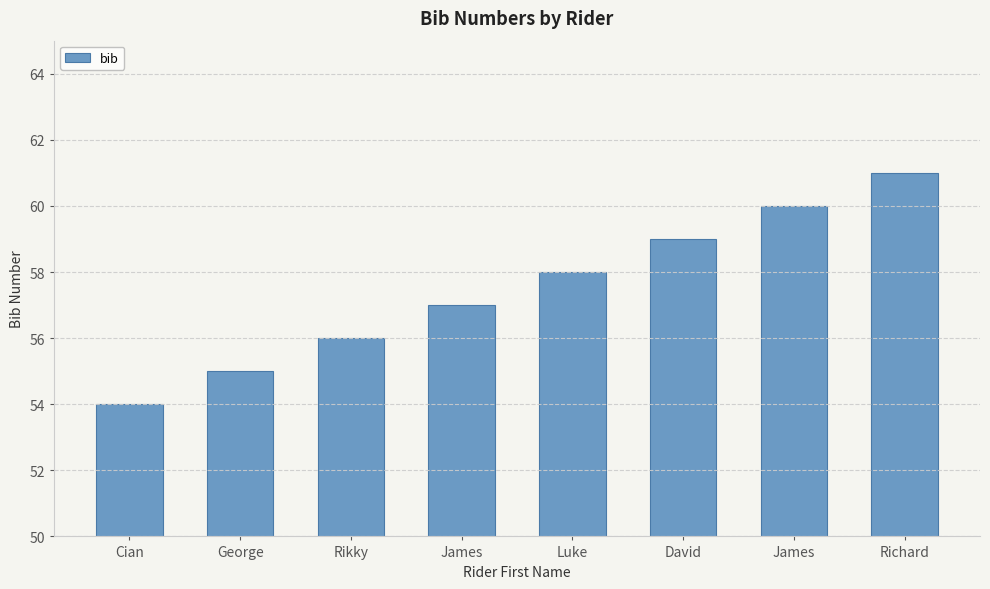

How many bars are there in total?

8